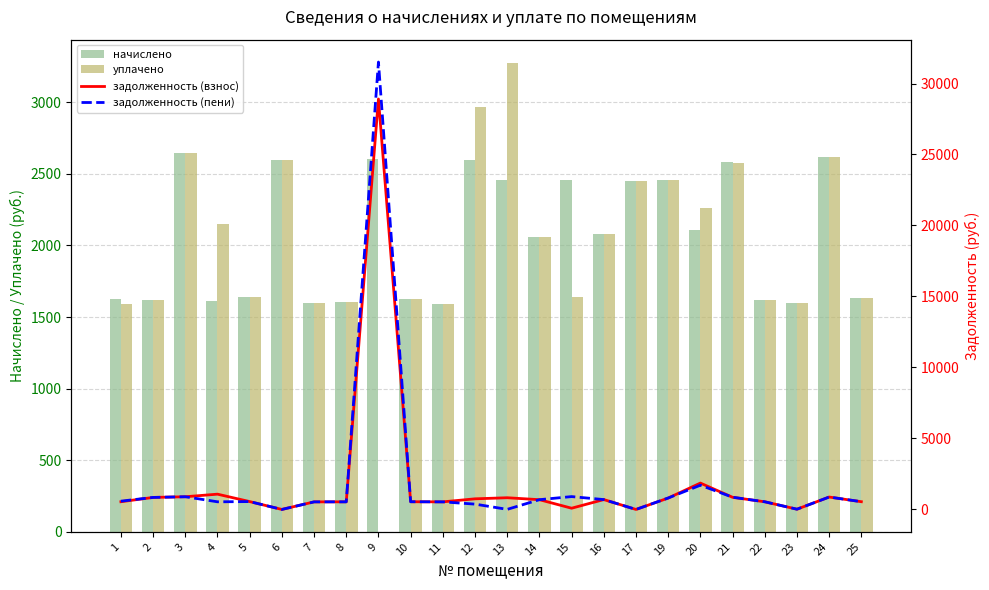

What is the sum of all начислено values?

49494.3